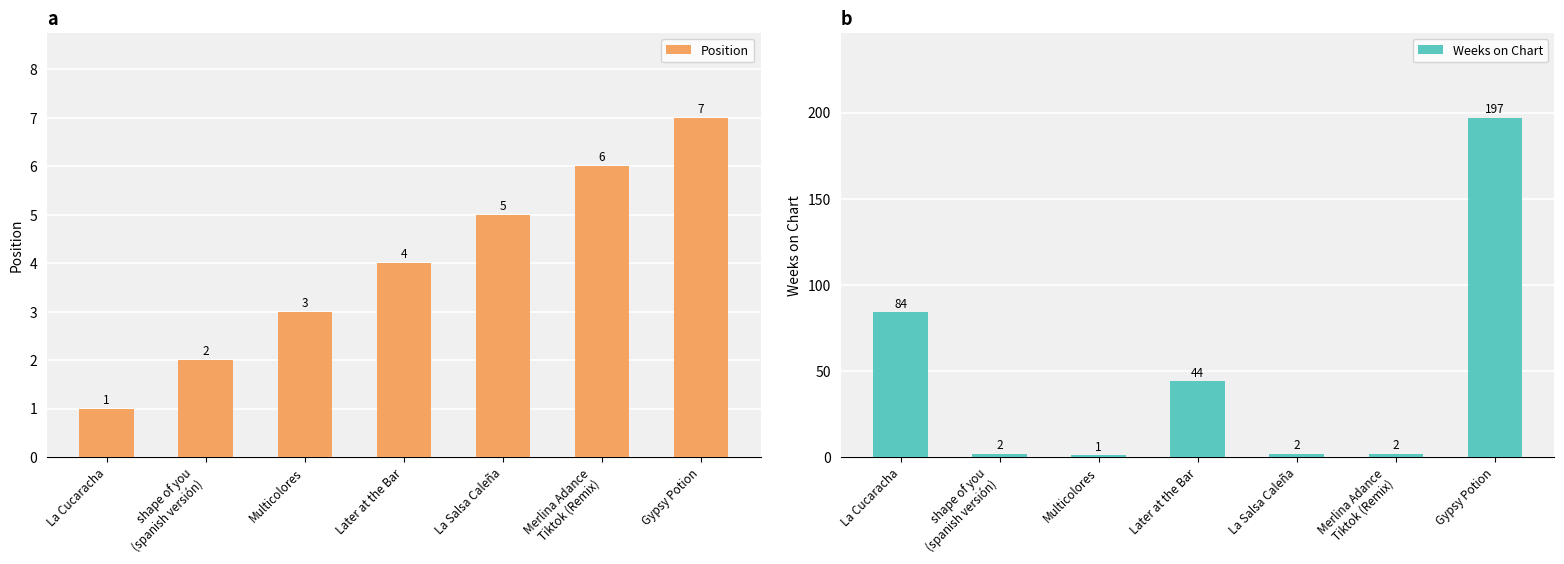

What are all the series names shown in the legend?

Position, Weeks on Chart